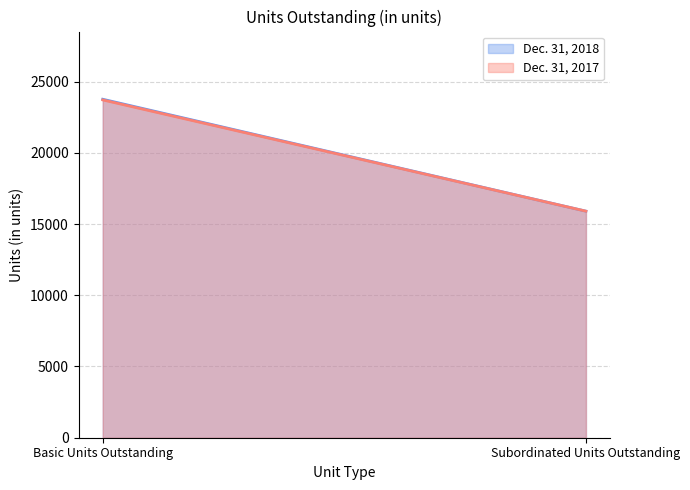

What is the label of the 2nd point from the left?

Subordinated Units Outstanding